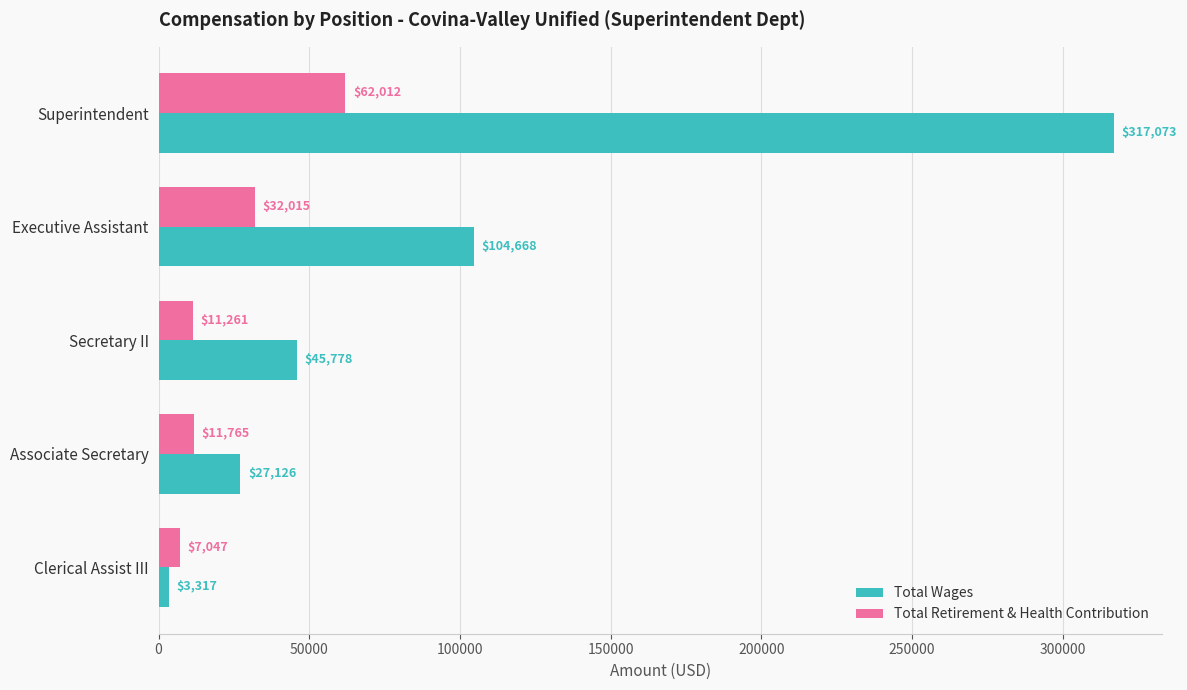

Is the value of Total Wages at Executive Assistant greater than the value of Total Retirement & Health Contribution at Superintendent?

Yes